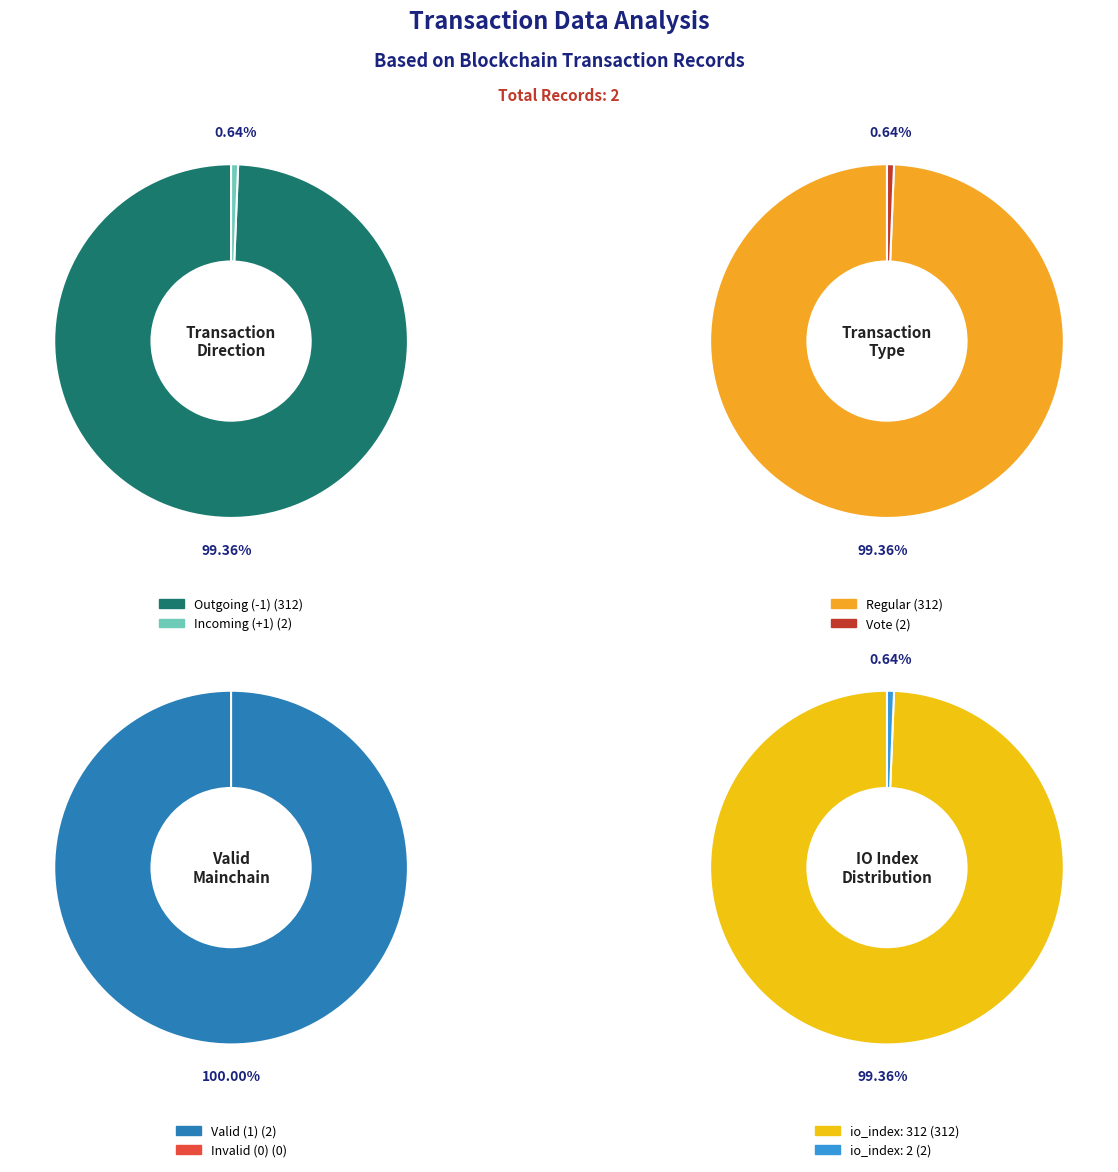

Count the number of slices in the pie.

2